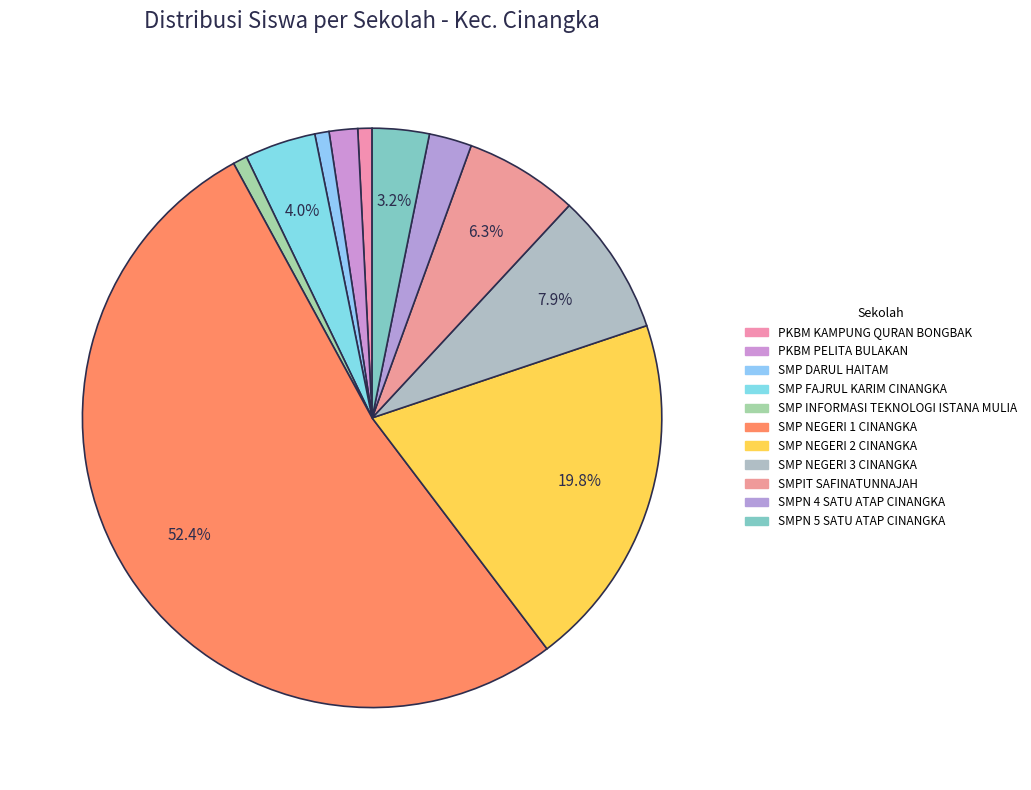

Does SMP NEGERI 1 CINANGKA represent more than half of the total?

Yes